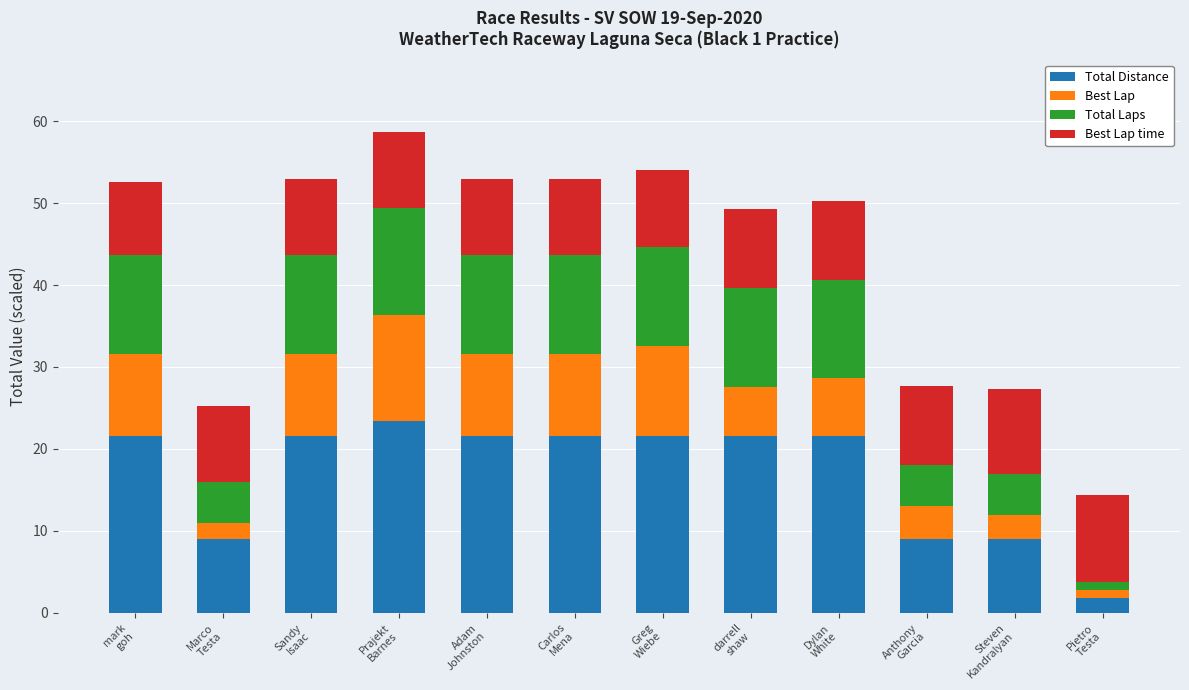

At which category is the sum across all series the highest?

Prajekt
Barnes